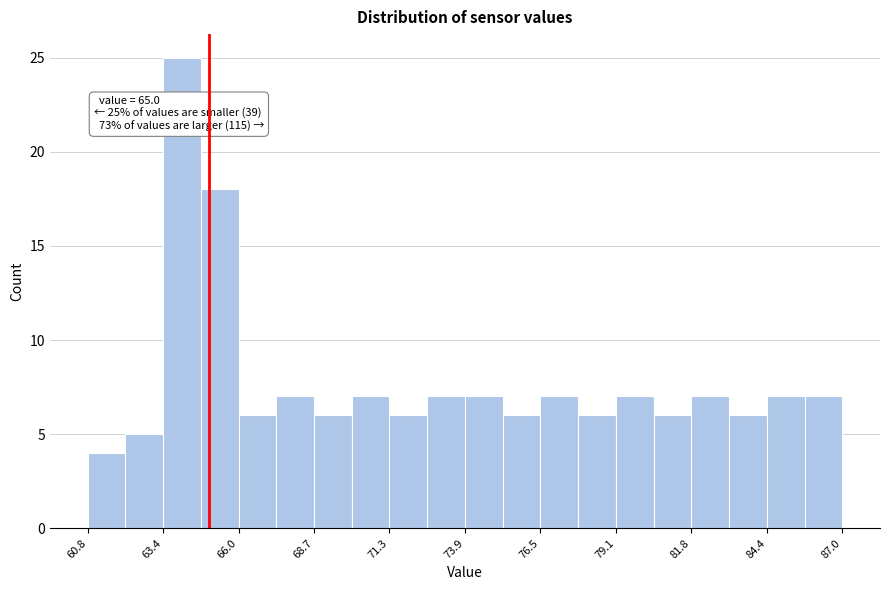

Read against the x-axis, roughly where is the centre of the tallest bar?

64.0